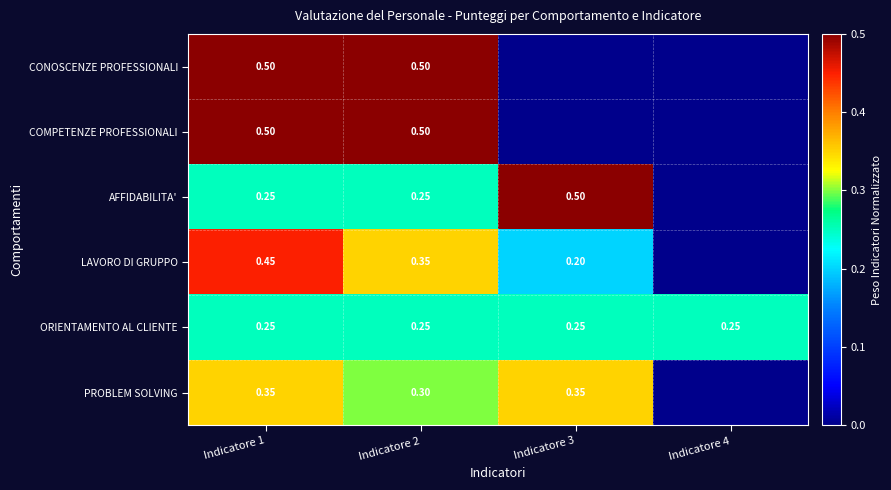

Is the value of PROBLEM SOLVING at Indicatore 2 greater than the value of AFFIDABILITA' at Indicatore 3?

No